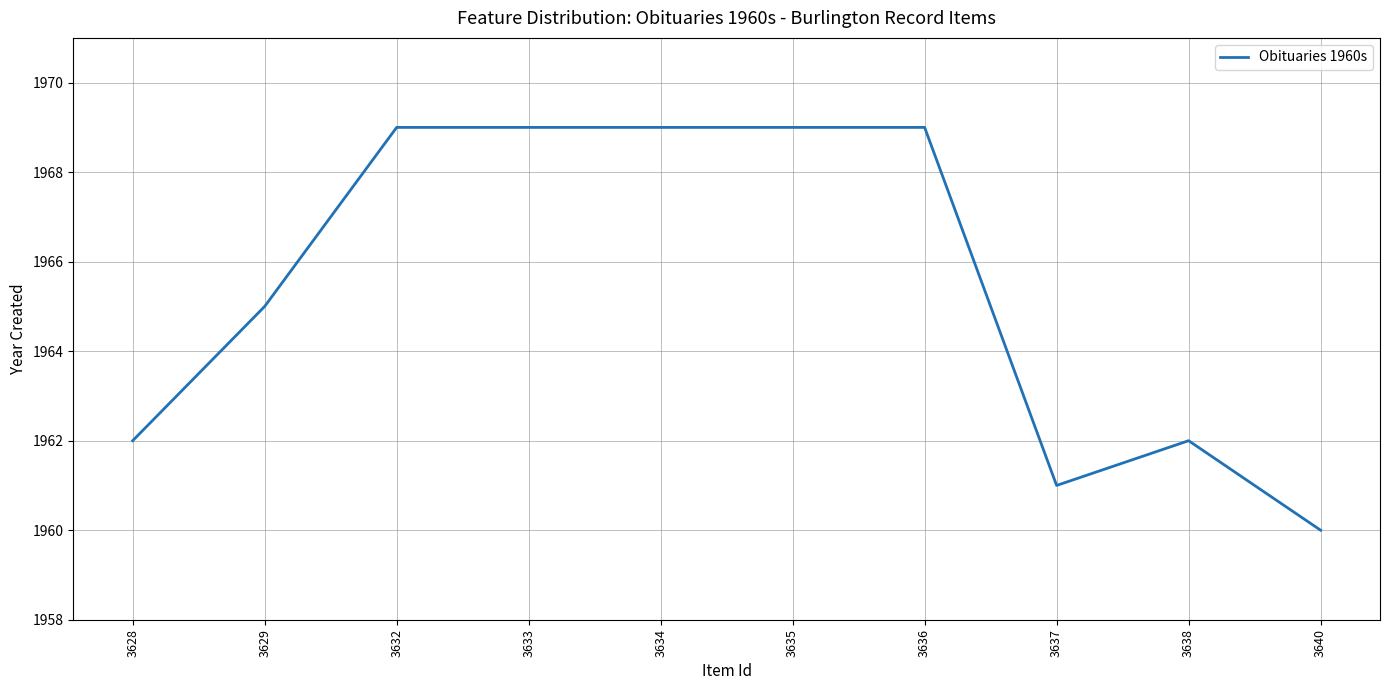

What is the difference between the maximum and minimum values?

9